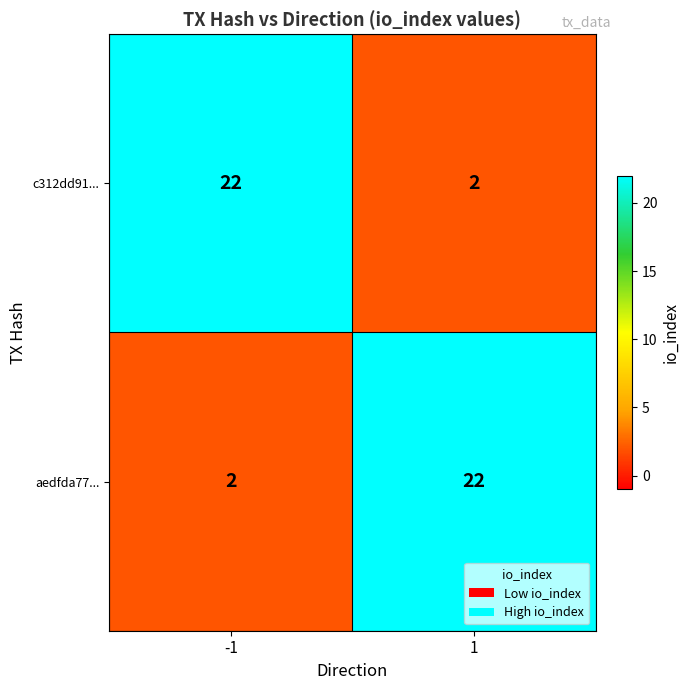

What is the sum of the aedfda77... values at 1 and -1?

24